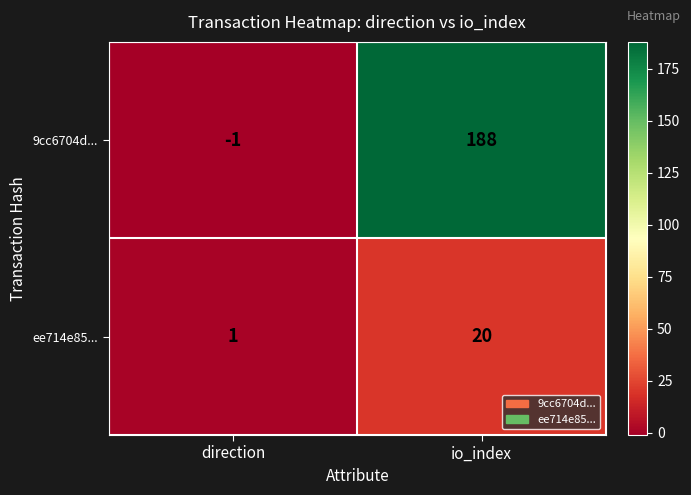

How many values in the ee714e85... series are below 20?

1